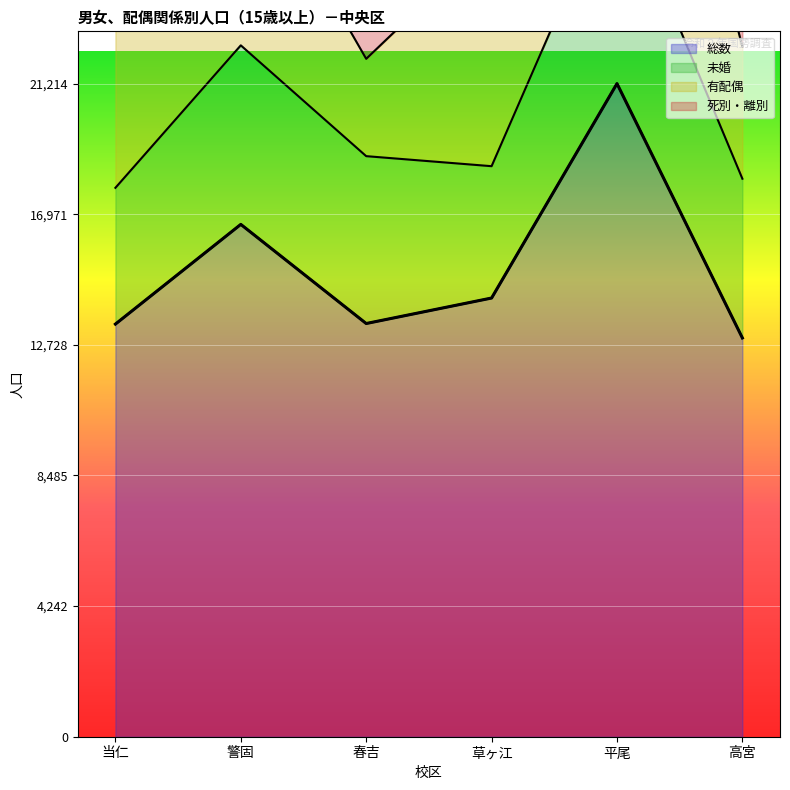

What value does the 総数 series have at 高宮?

12952